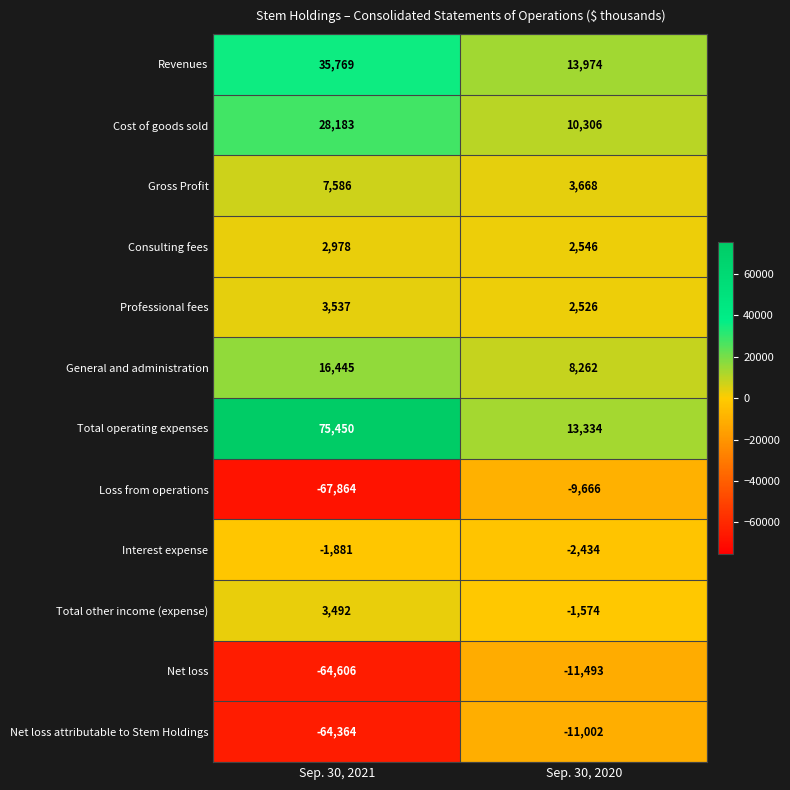

What is the minimum value shown in the chart?

-67864